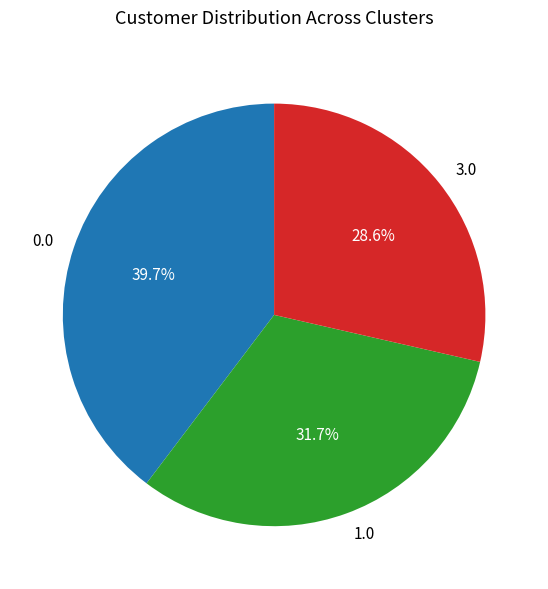

Which category has the smallest portion of the pie?

3.0